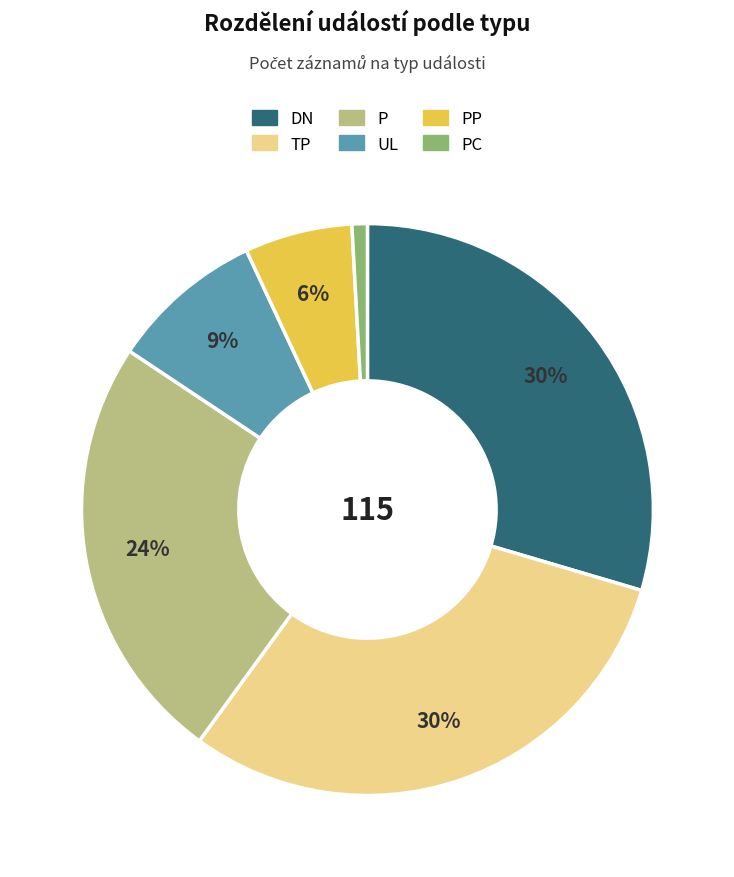

Is there a majority slice in this chart?

No